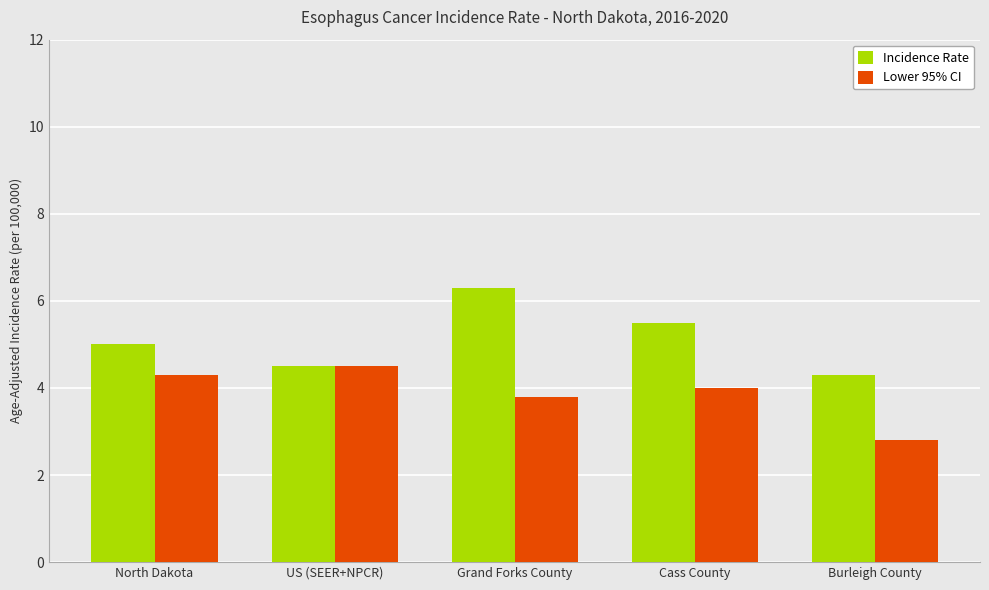

How many categories are shown in the chart?

5